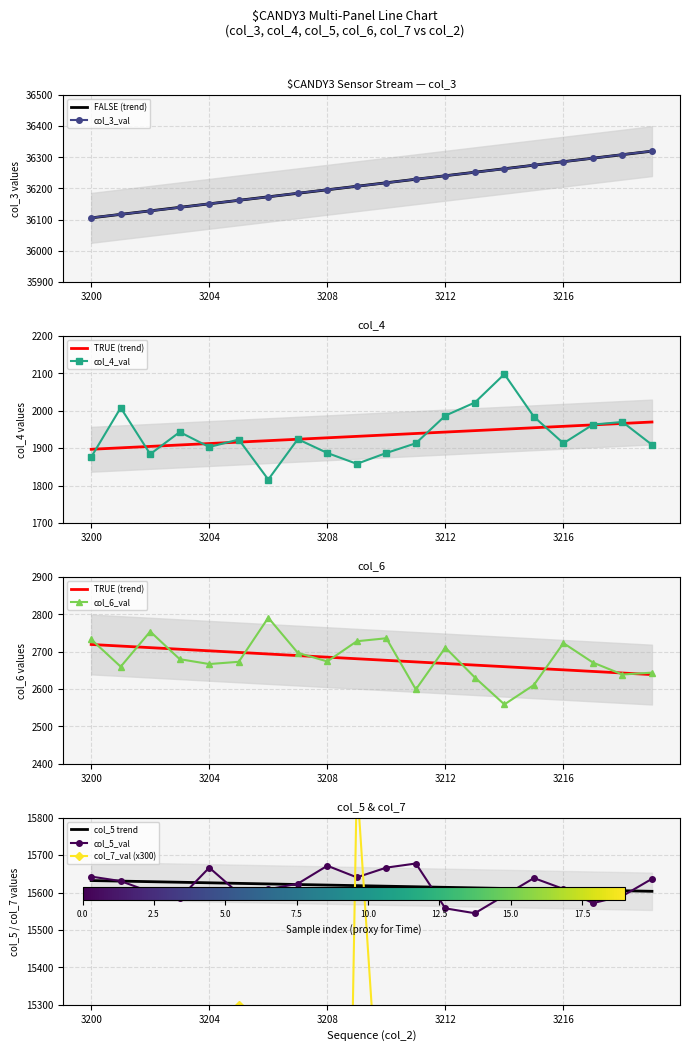

What is the maximum value for col_3_val?

36320.0